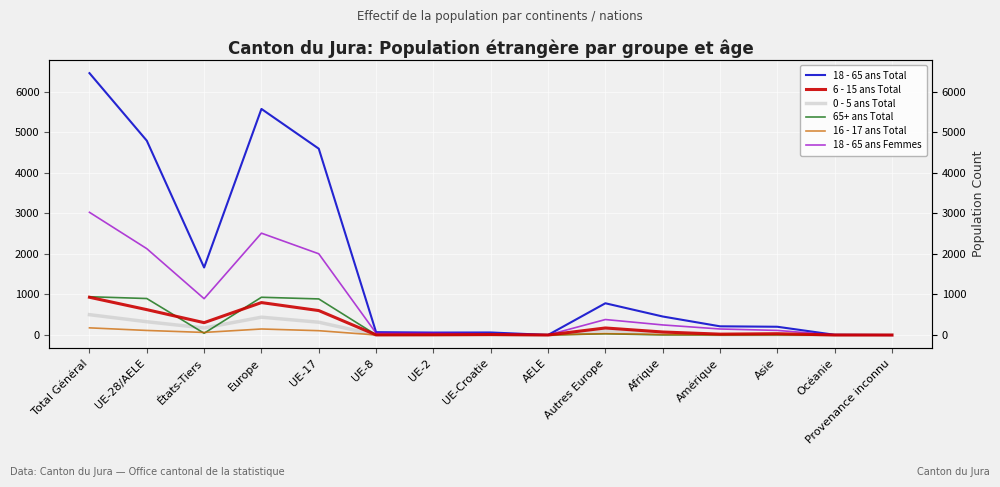

True or false: 6 - 15 ans Total and 18 - 65 ans Total intersect in this chart.

False